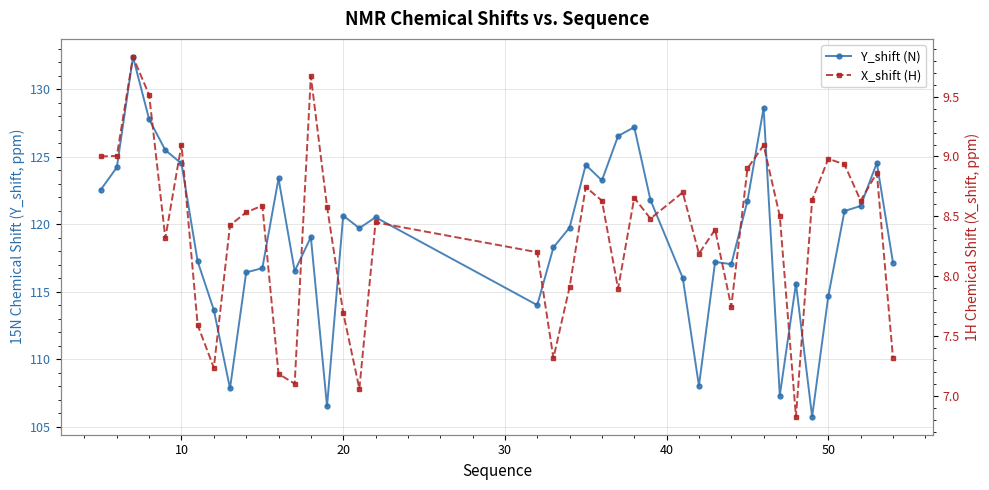

Reading right to left, what are all the values shown in this chart?

Y_shift (N): 117.2	124.5	121.4	121.0	114.7	105.7	115.6	107.3	128.6	121.7	117.0	117.2	108.0	116.0	121.8	127.2	126.5	123.2	124.4	119.8	118.3	114.0	120.5	119.7	120.6	106.5	119.0	116.5	123.4	116.7	116.4	107.8	113.6	117.2	124.5	125.5	127.8	132.4	124.2	122.5
X_shift (H): 7.3	8.9	8.6	8.9	9.0	8.6	6.8	8.5	9.1	8.9	7.7	8.4	8.2	8.7	8.5	8.7	7.9	8.6	8.7	7.9	7.3	8.2	8.4	7.1	7.7	8.6	9.7	7.1	7.2	8.6	8.5	8.4	7.2	7.6	9.1	8.3	9.5	9.8	9.0	9.0